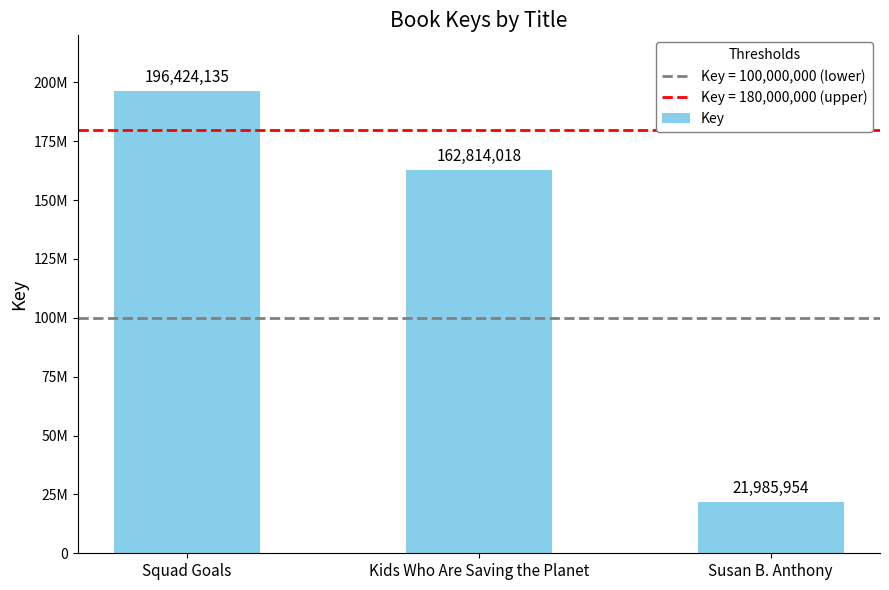

What is the average value?

127074702